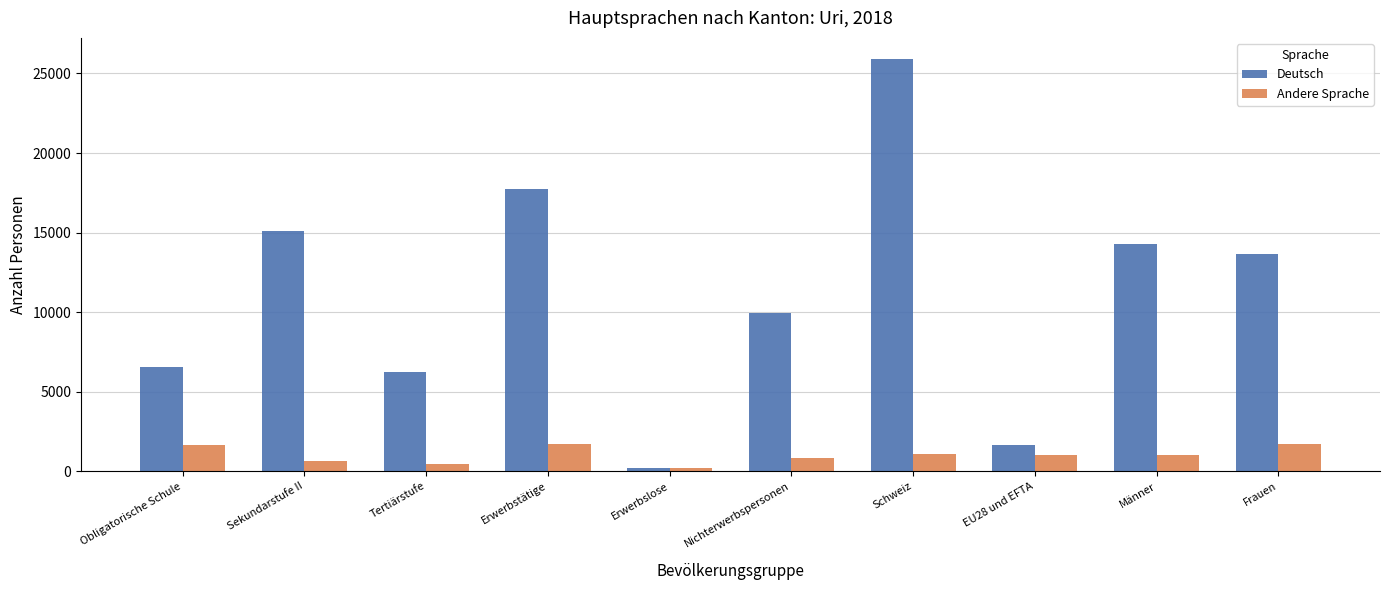

What is the minimum value for Andere Sprache?

173.2